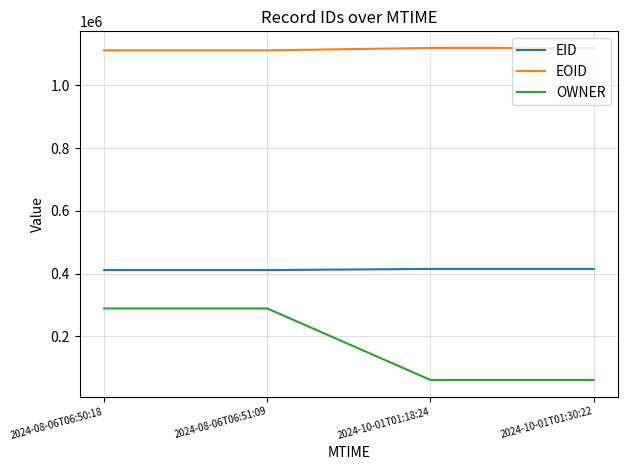

The OWNER series shows 60619 at 2024-10-01T01:18:24. True or false?

True